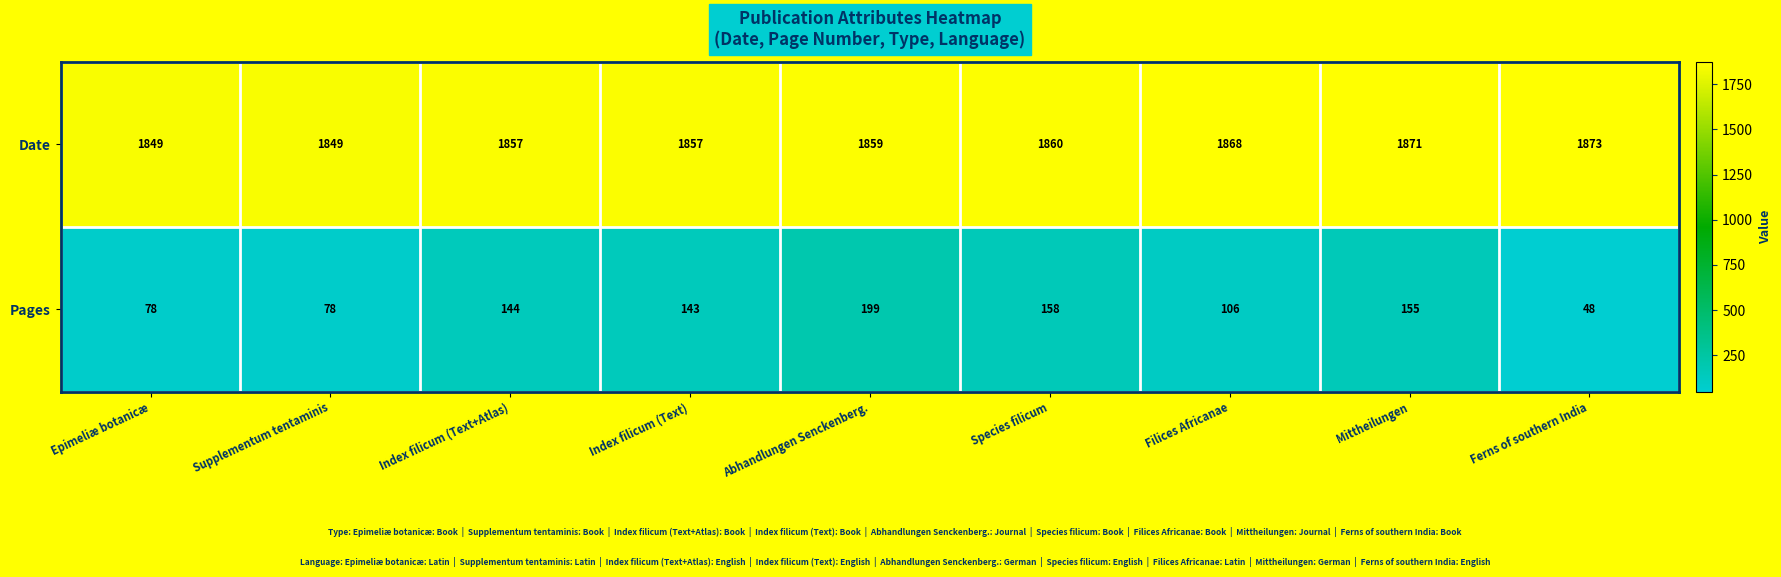

What is the difference between the highest and lowest values at Mittheilungen?

1716